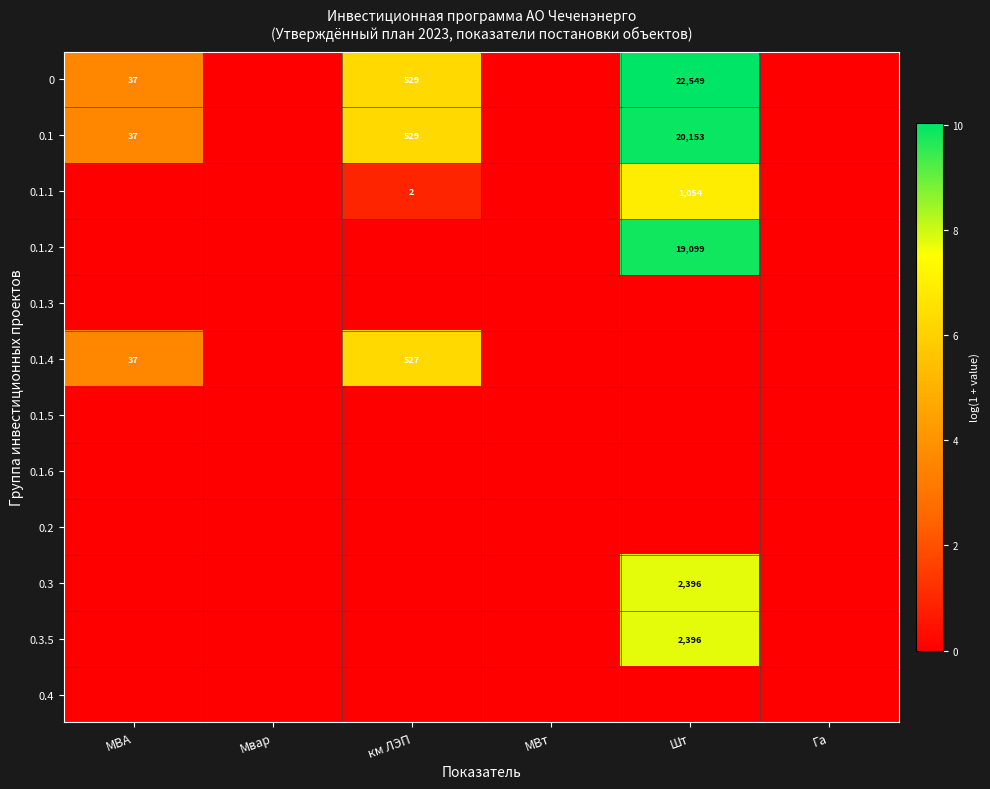

Is it true that 0 equals 37 at МВА?

True